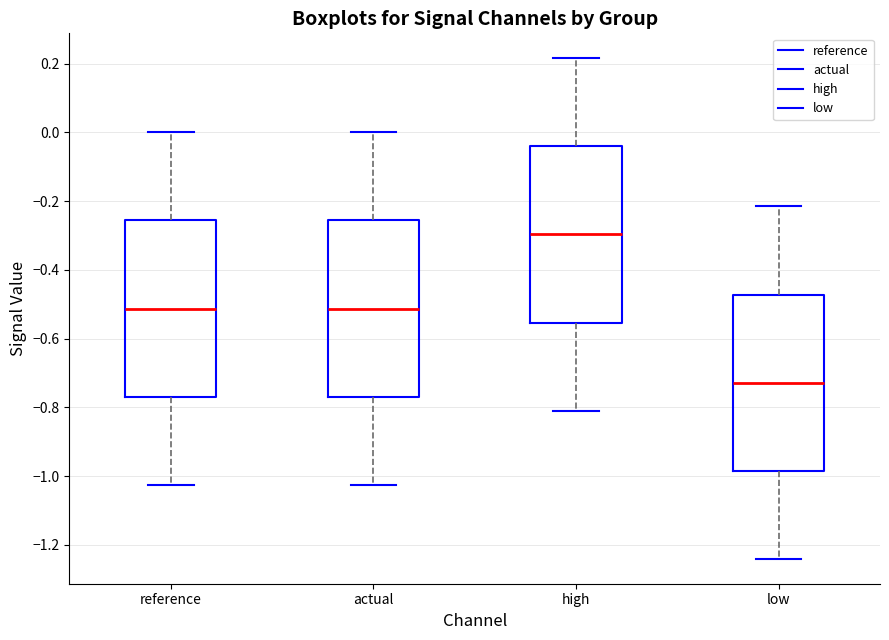

Which box has the lowest median line?

low